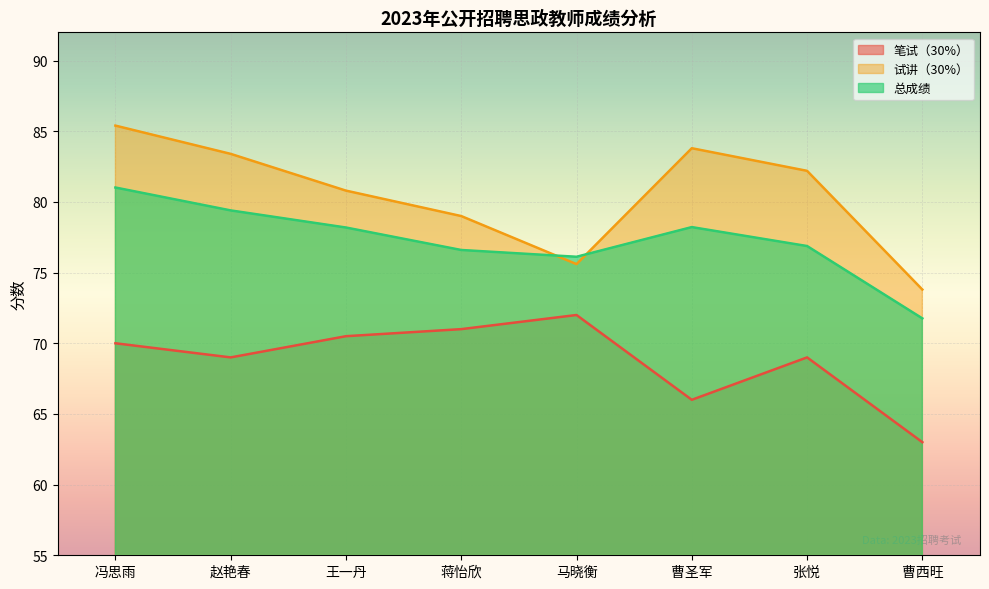

Rank the series by their average value, from highest to lowest.

试讲（30%）, 总成绩, 笔试（30%）